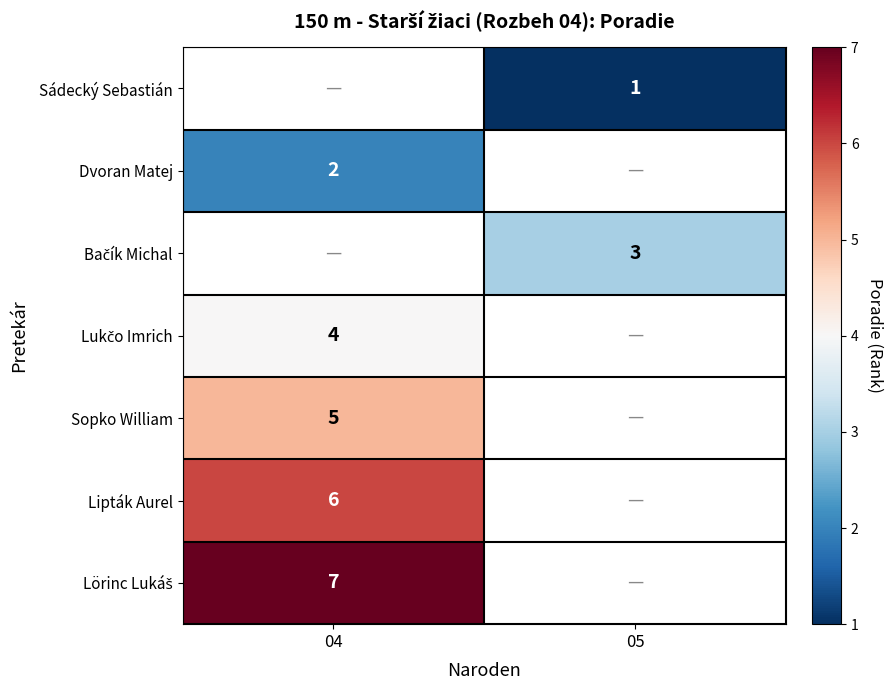

The value of Dvoran Matej at 04 is 3. True or false?

False